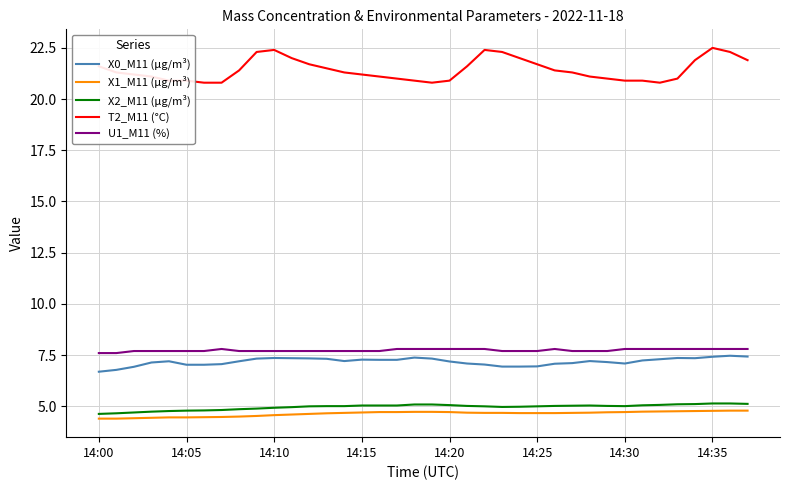

What is the lowest value of the X2_M11 (μg/m³) series?

4.6